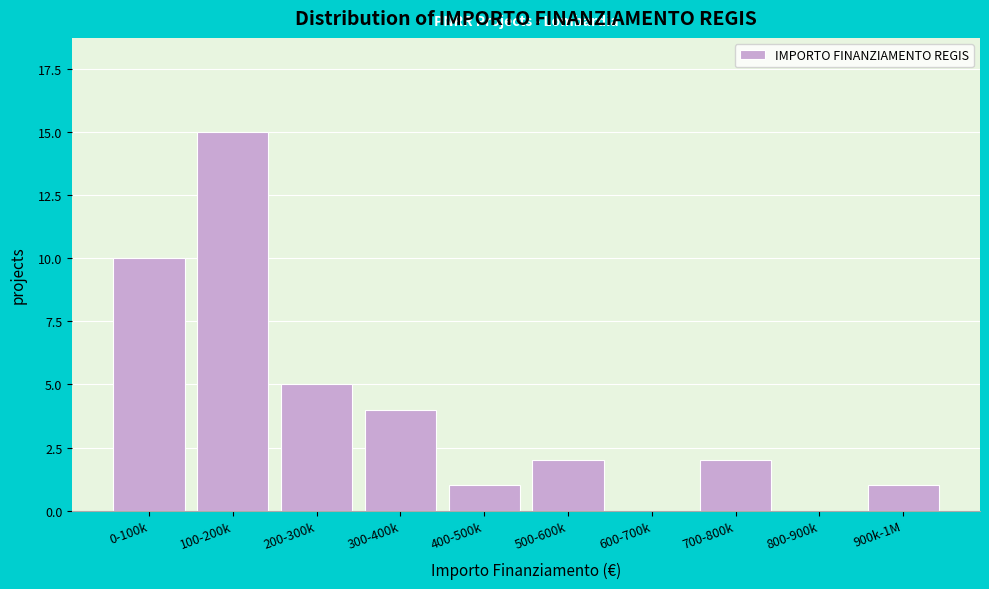

Reading right to left, what are all the values shown in this chart?

900k-1M=1	800-900k=0	700-800k=2	600-700k=0	500-600k=2	400-500k=1	300-400k=4	200-300k=5	100-200k=15	0-100k=10